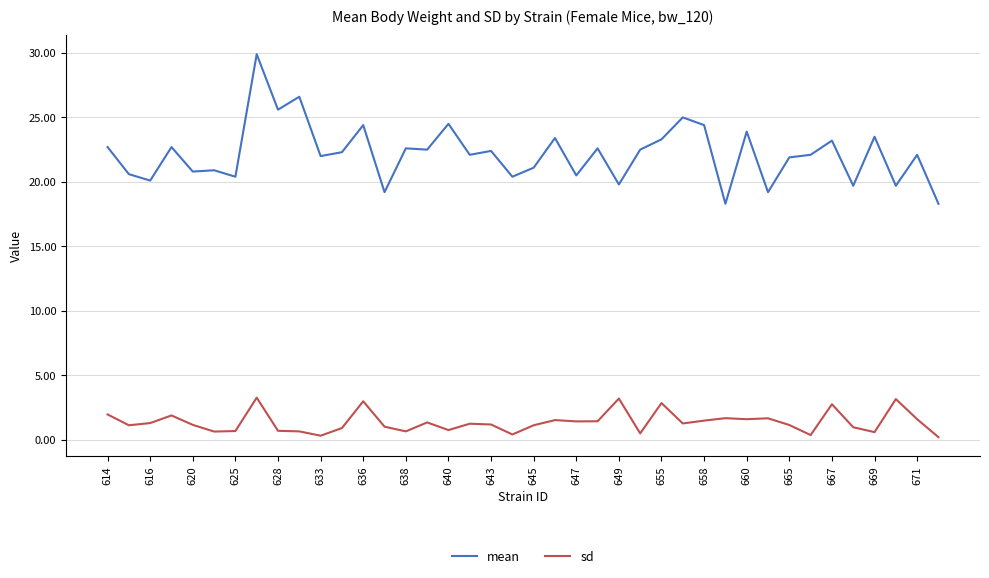

Which series has the largest total across all categories?

mean